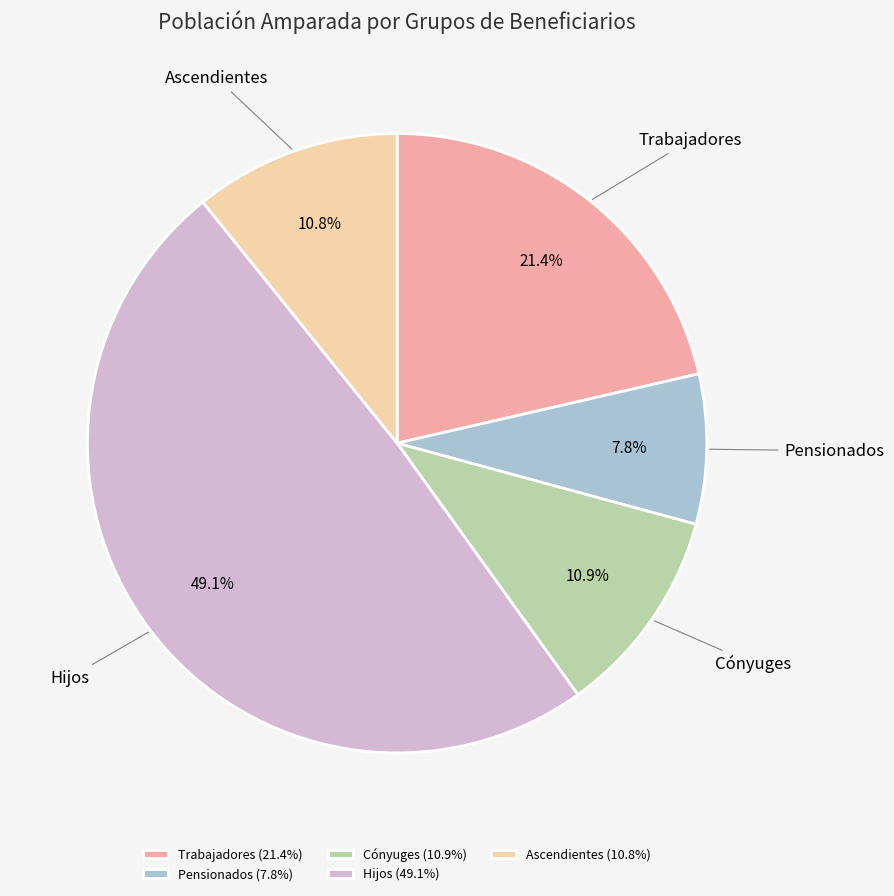

Does Trabajadores account for over 50% of the chart?

No